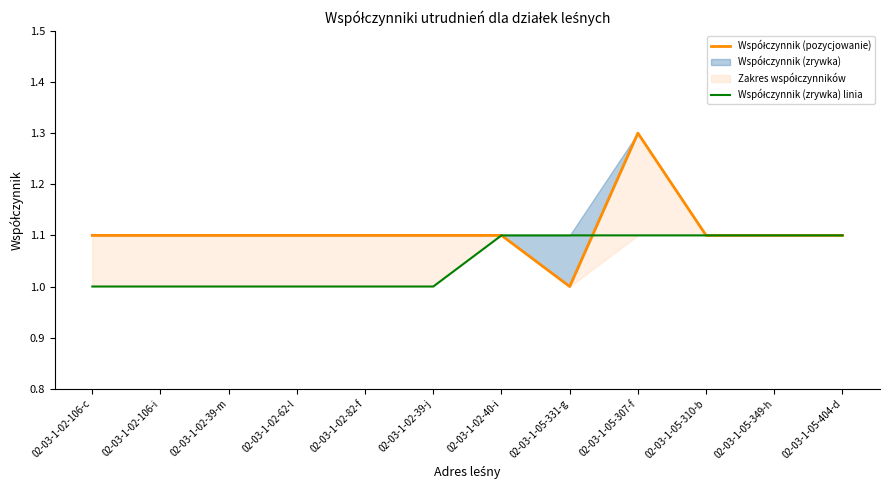

Between which two adjacent categories do Współczynnik (zrywka) linia and Współczynnik (pozycjowanie) first intersect?

02-03-1-05-331-g and 02-03-1-05-307-f